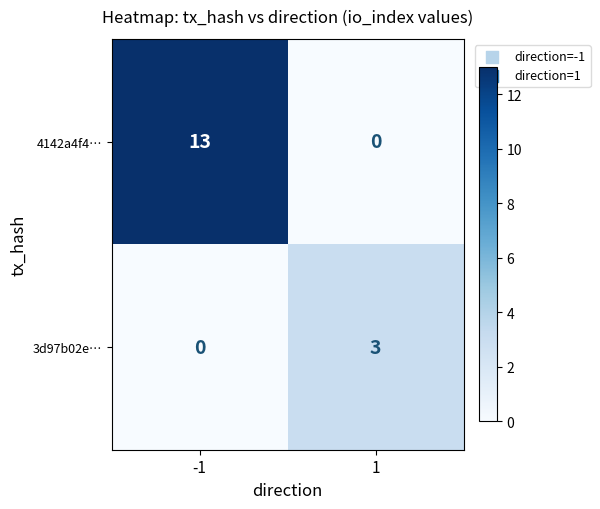

Reading left to right, extract all data points from this chart.

4142a4f4…: -1=13	1=0
3d97b02e…: -1=0	1=3